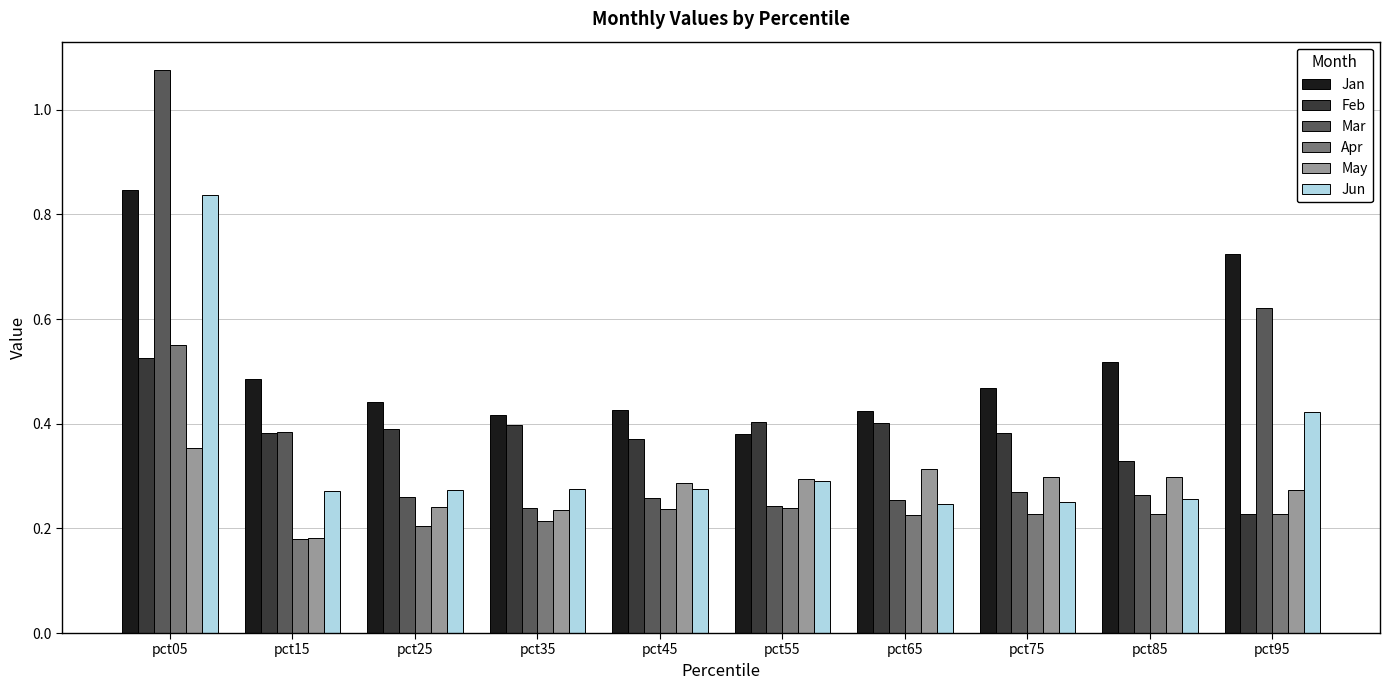

True or false: Jun has a value of 0.3 at pct25.

True